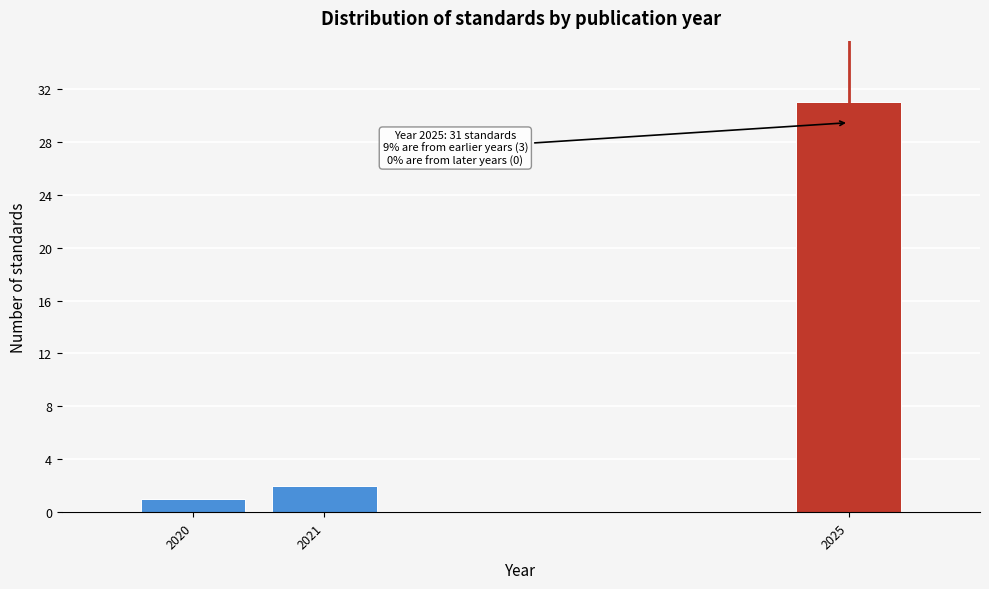

Reading right to left, transcribe all the data shown in this chart.

31	2	1